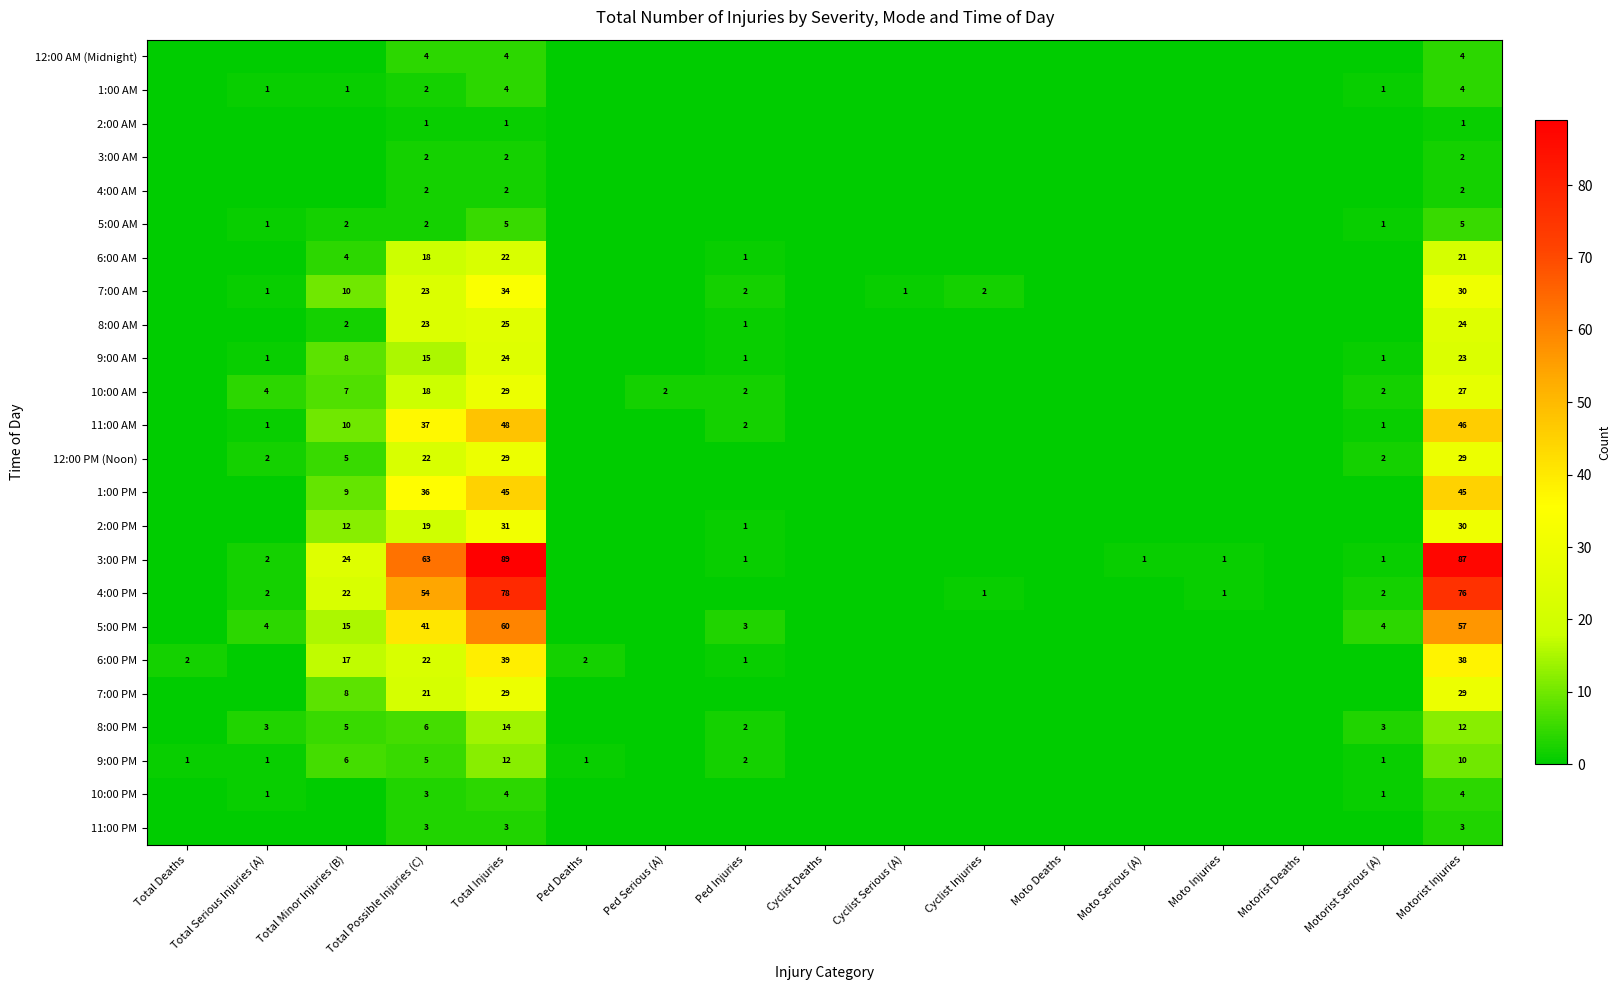

The value of 2:00 PM at Motorist Injuries is 16. True or false?

False